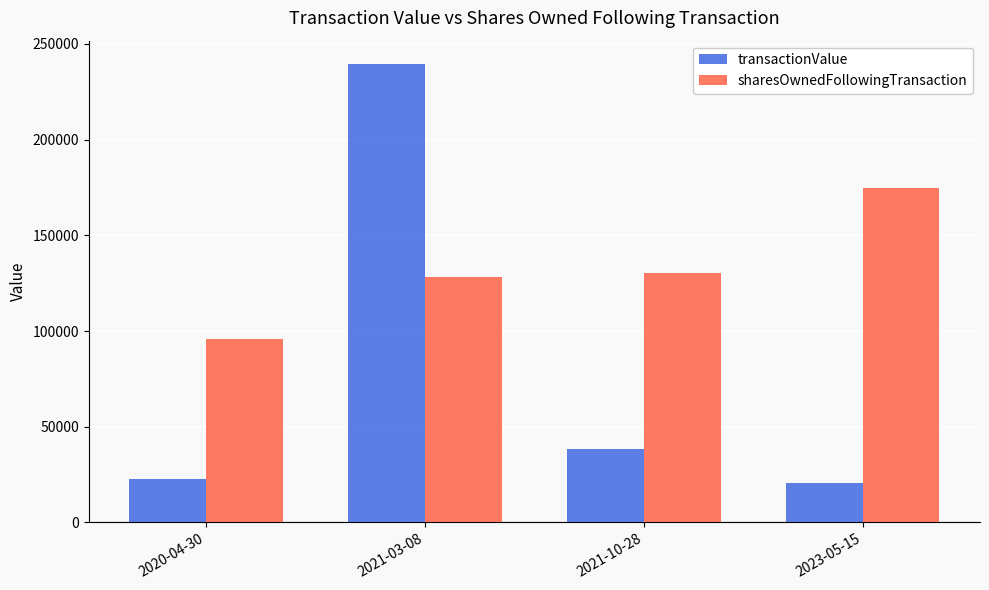

How many series are shown in this chart?

2